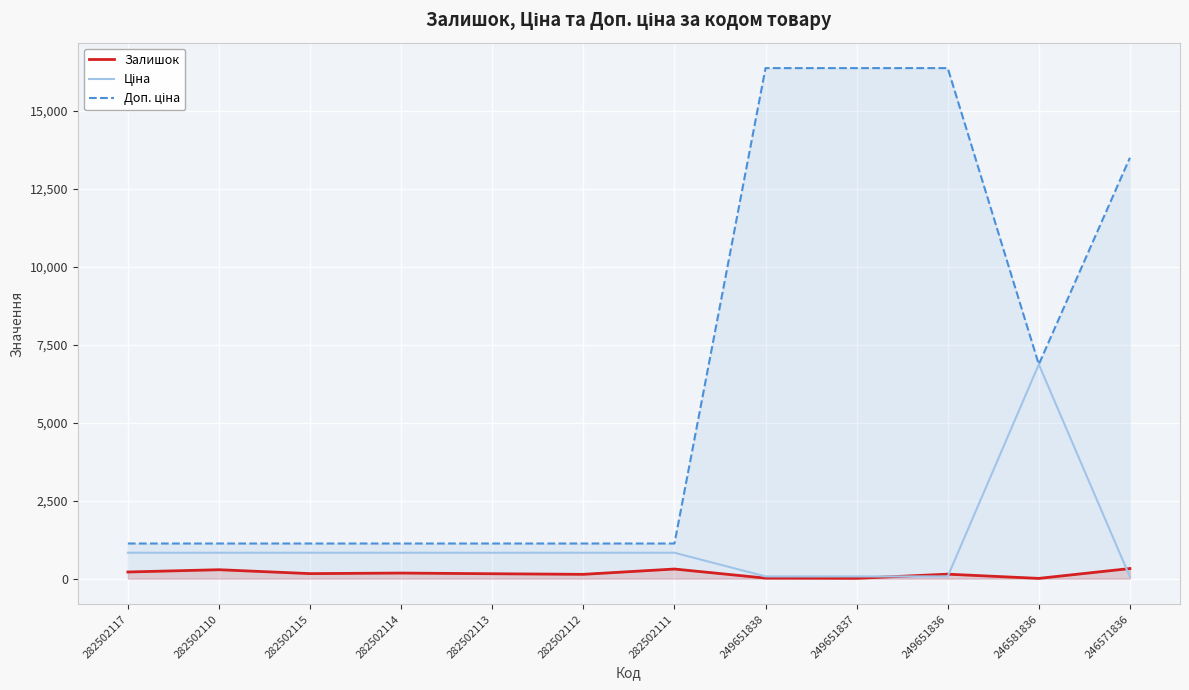

Is it true that Залишок equals 145.0 at 249651836?

True